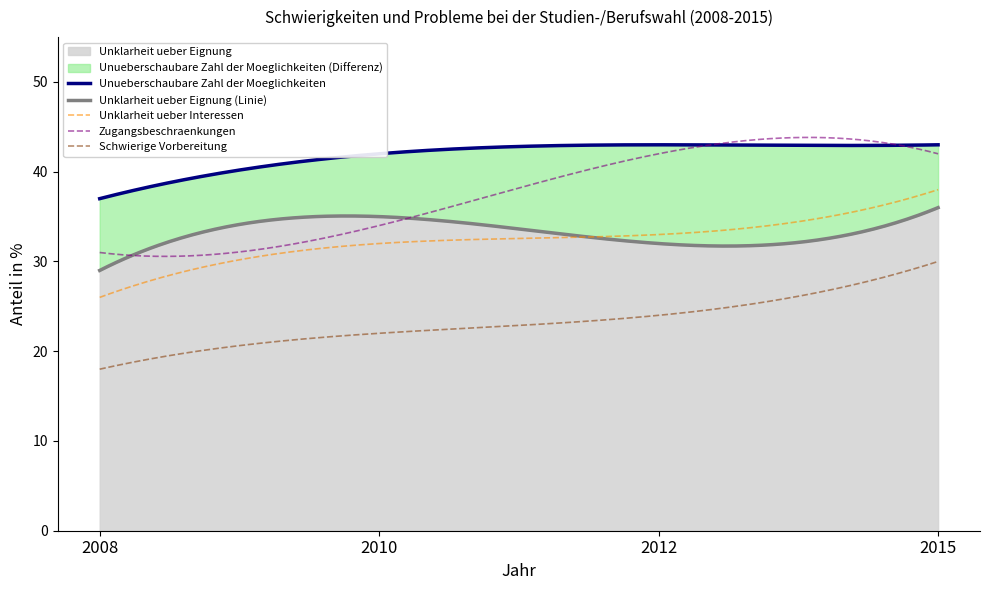

How many categories are shown in the chart?

4